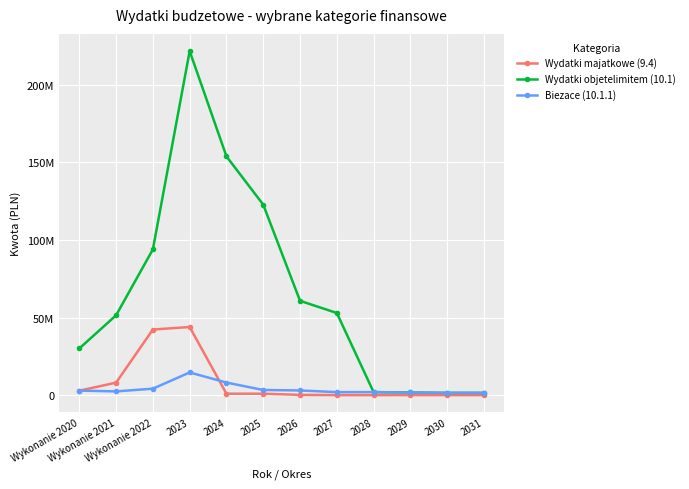

The Wydatki objetelimitem (10.1) series shows 1441394.0 at 2031. True or false?

True